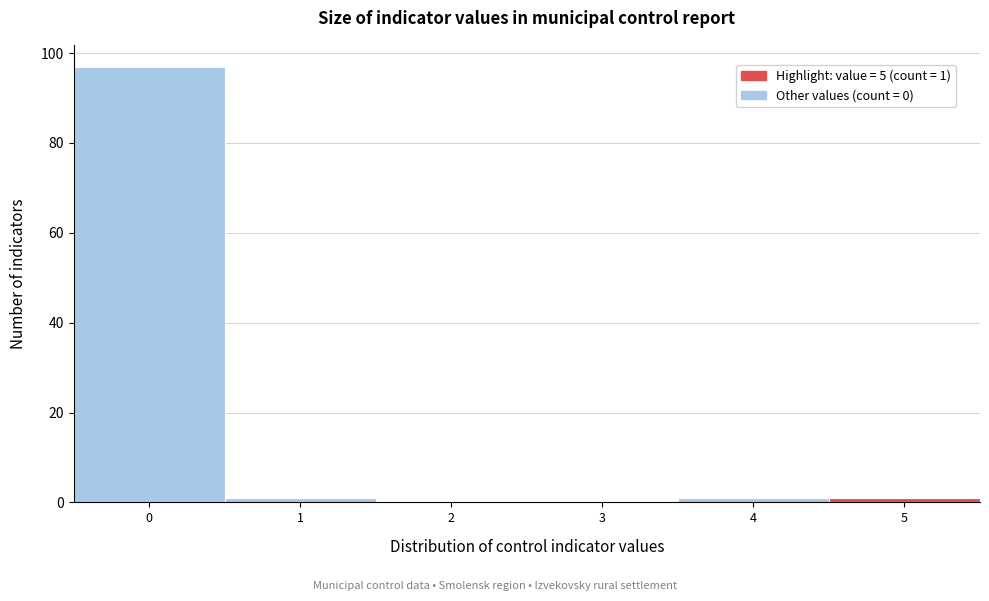

Reading left to right, extract all data points from this chart.

0=97	1=1	2=0	3=0	4=1	5=1